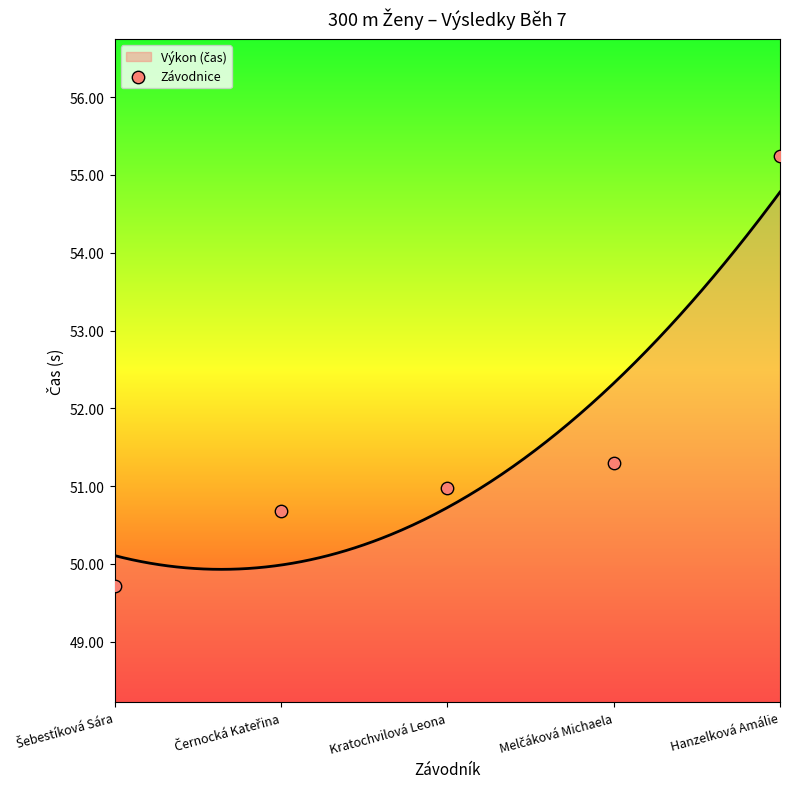

Approximately how many times larger is the value at Hanzelková Amálie compared to Kratochvilová Leona?

1.1